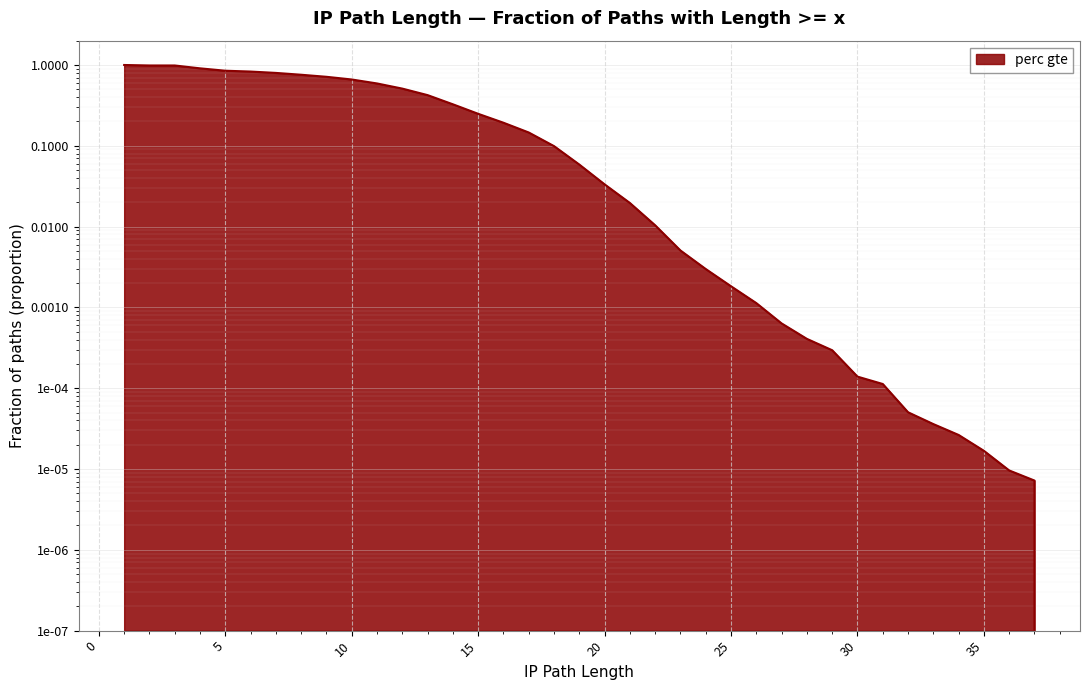

What is the value of the 14th point from the left?

0.3